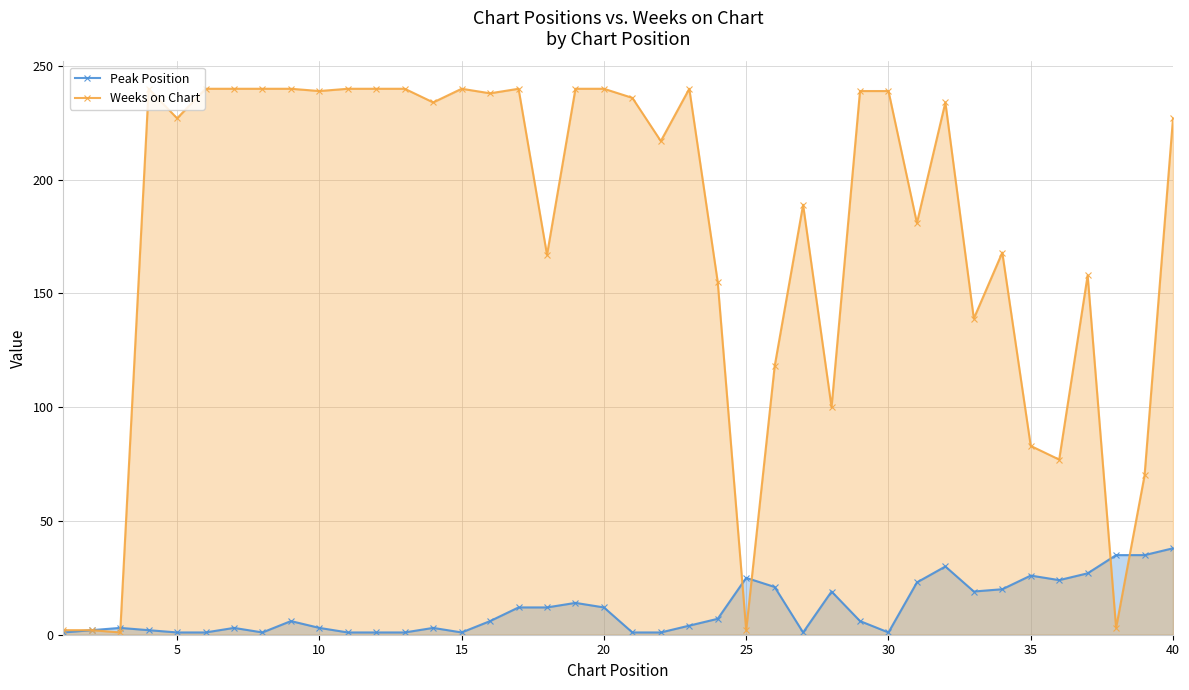

What is the greatest value displayed?

240